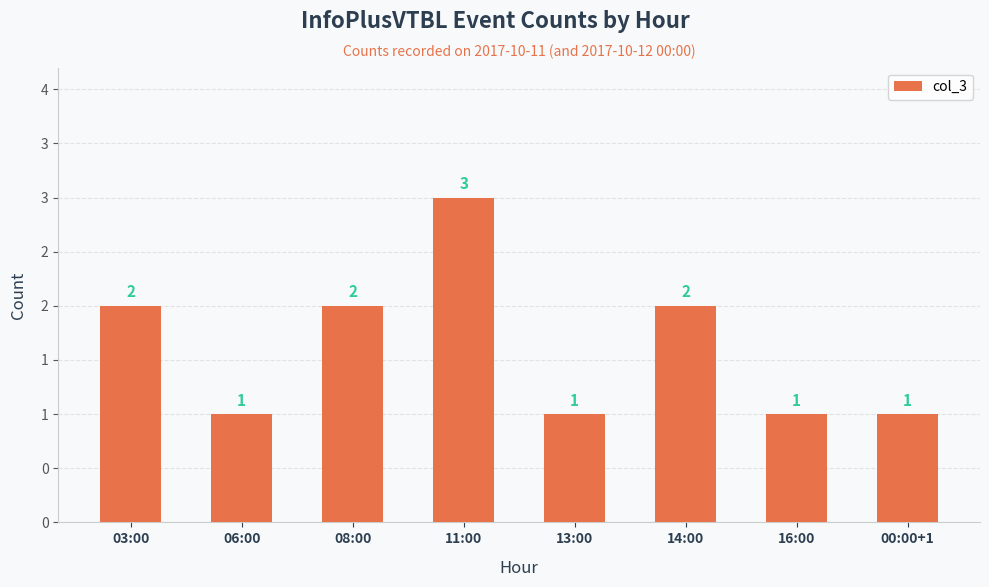

At which category does the chart reach its minimum across all series?

06:00